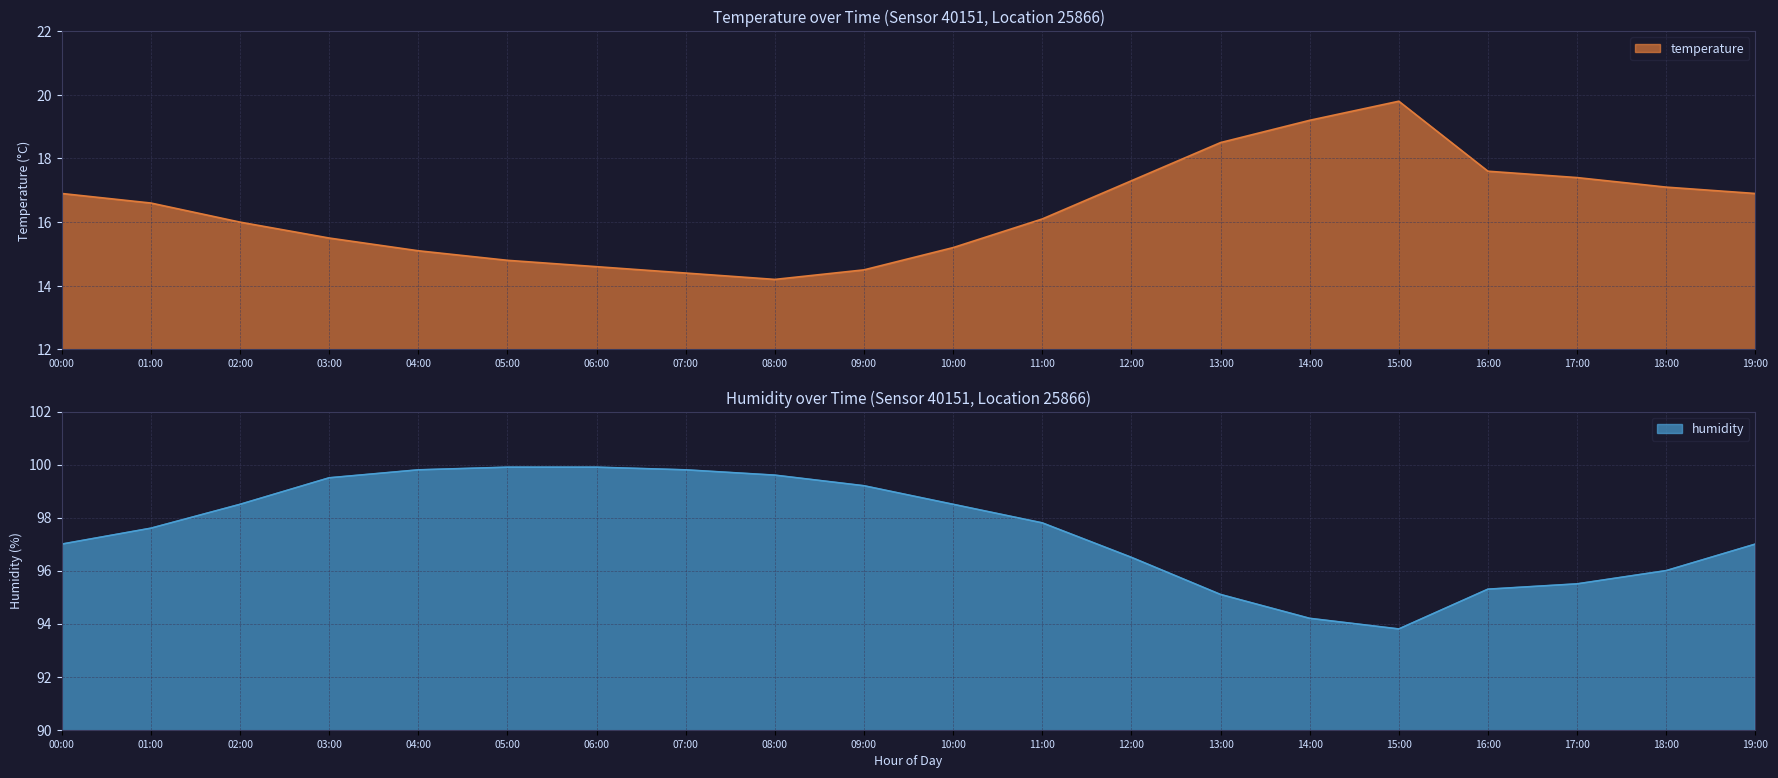

Is the value of humidity at 13:00 greater than the value of temperature at 08:00?

Yes